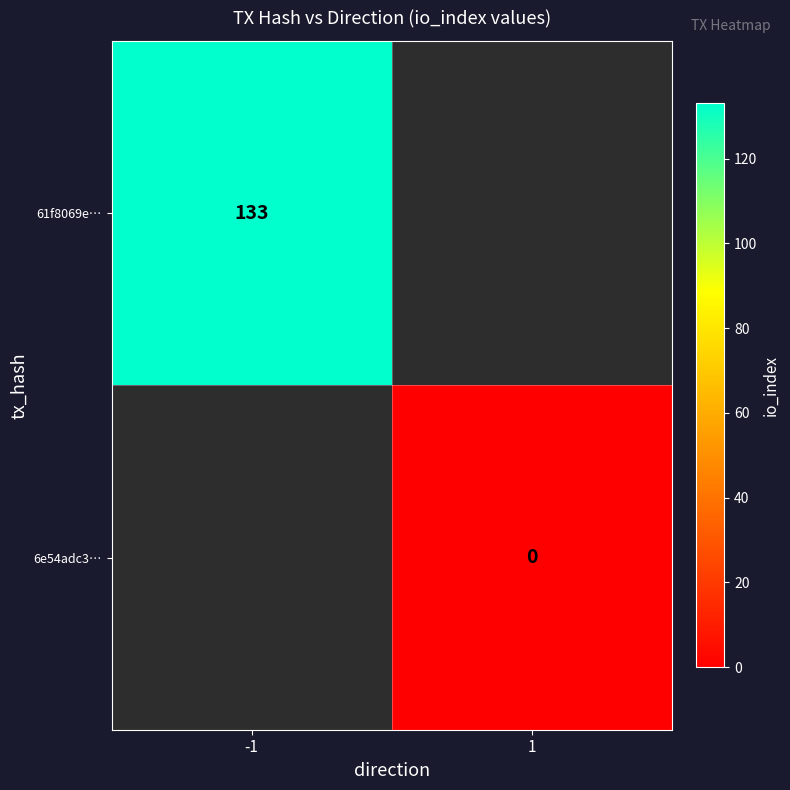

At which category does the chart reach its minimum across all series?

1